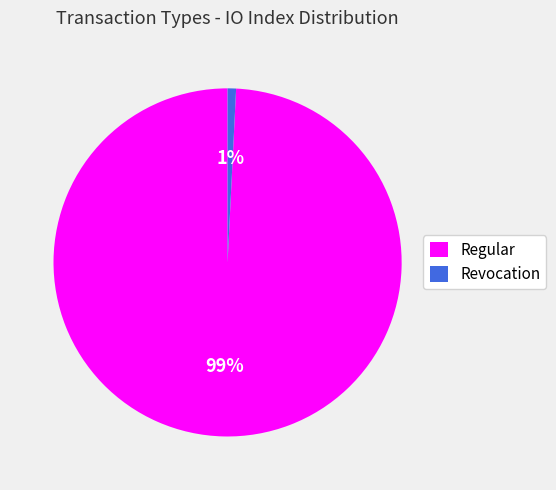

How many segments does this pie chart have?

2